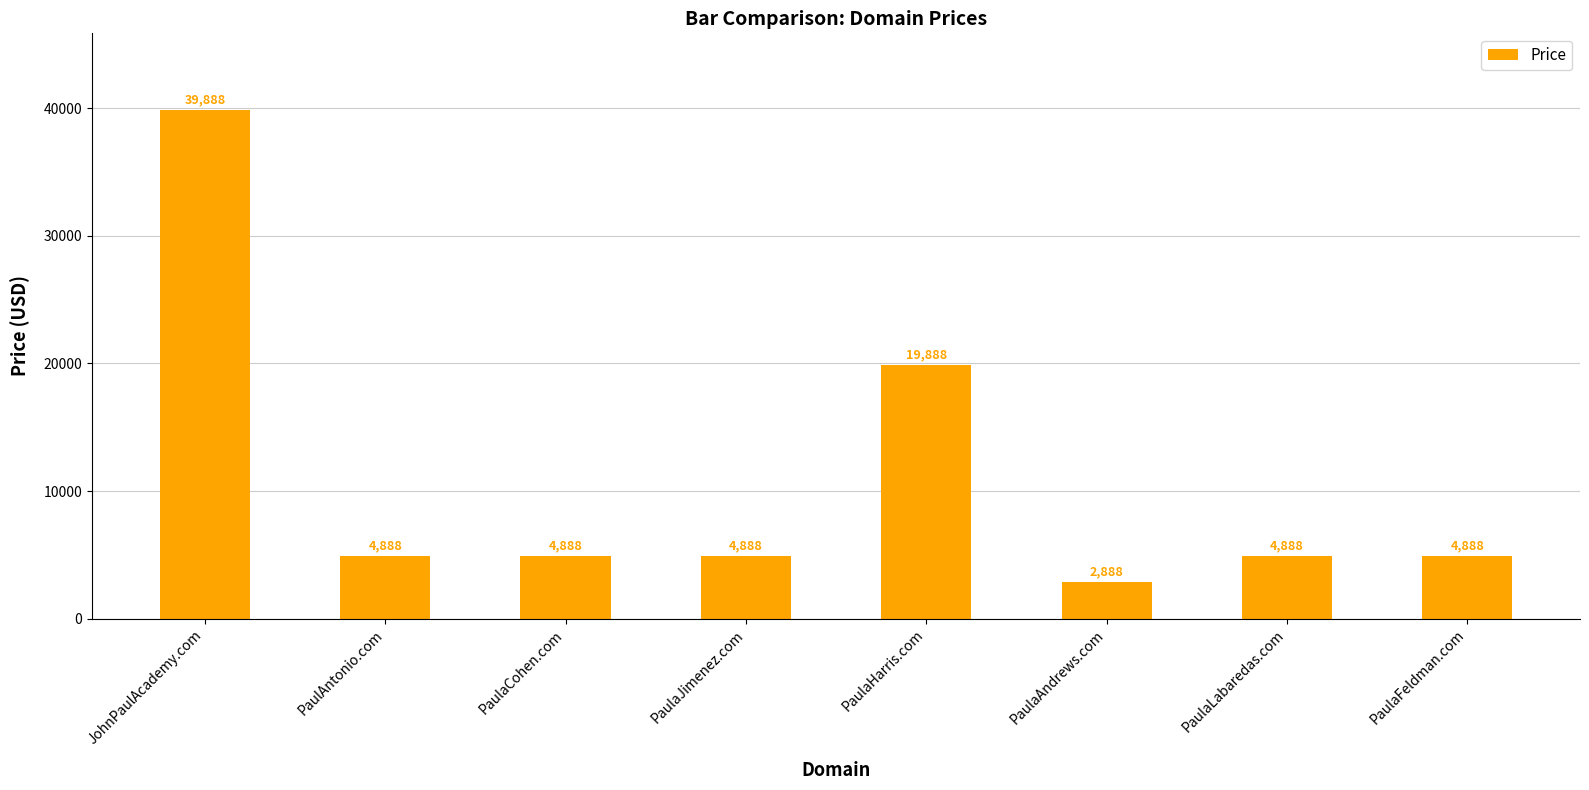

Are the bars horizontal?

No